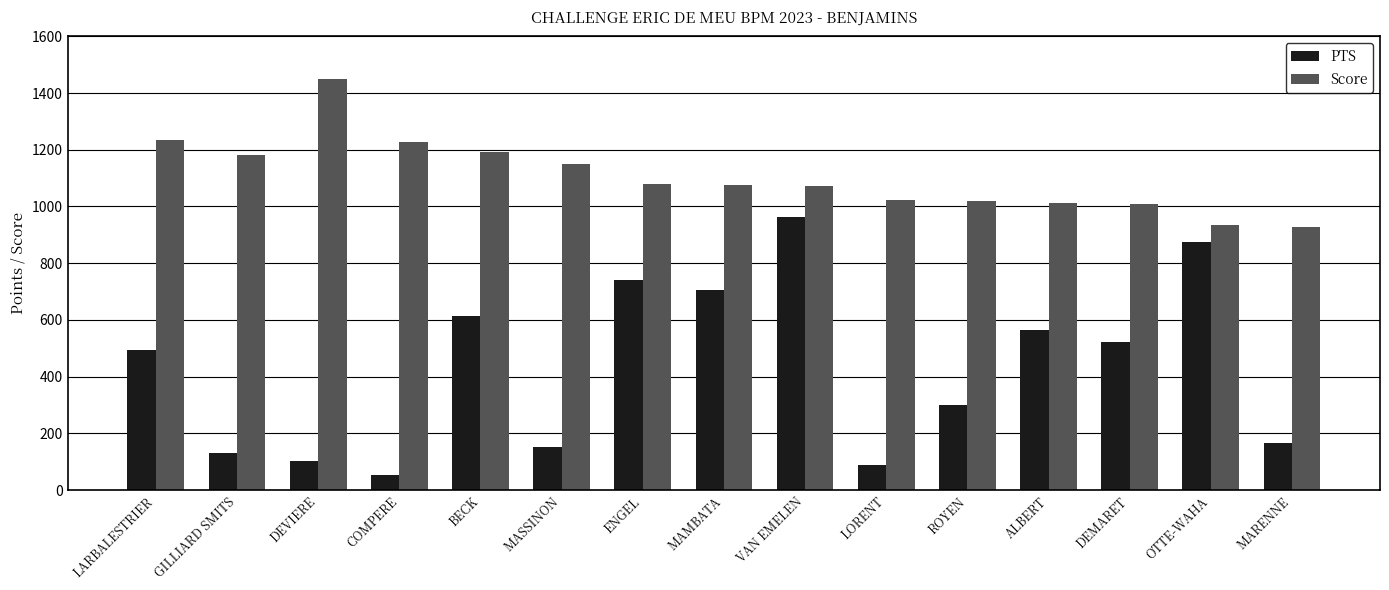

Which category has the highest value in the PTS series?

VAN EMELEN